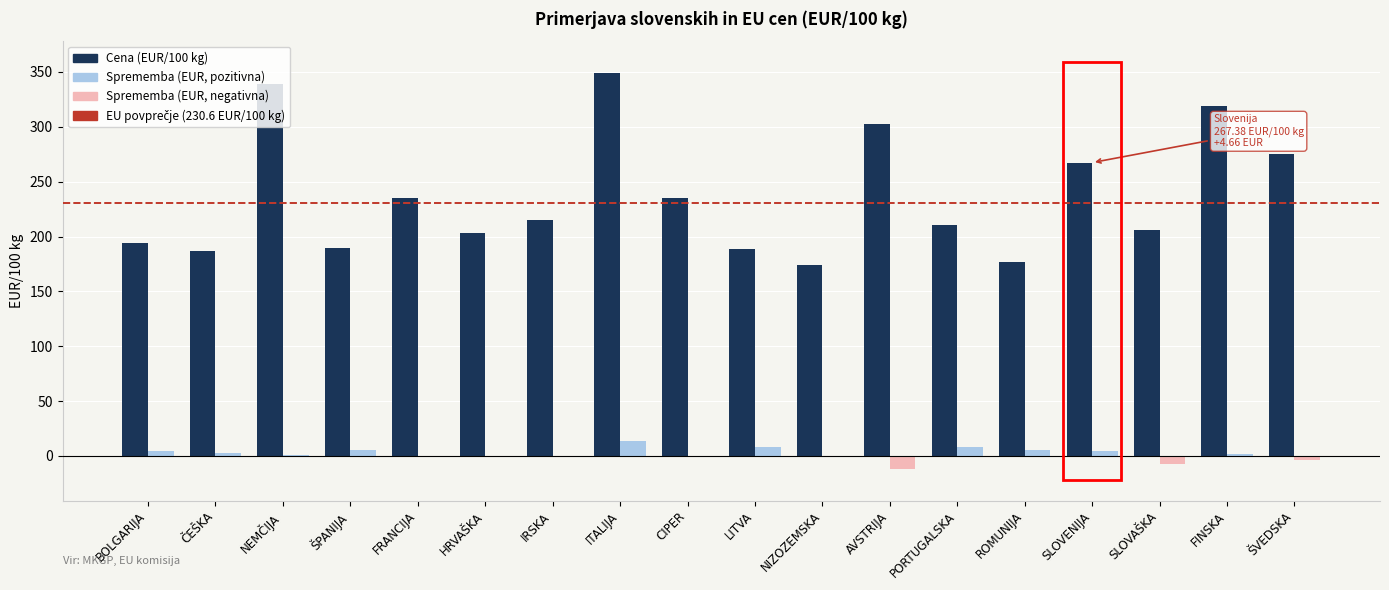

What is the greatest value displayed?

349.0